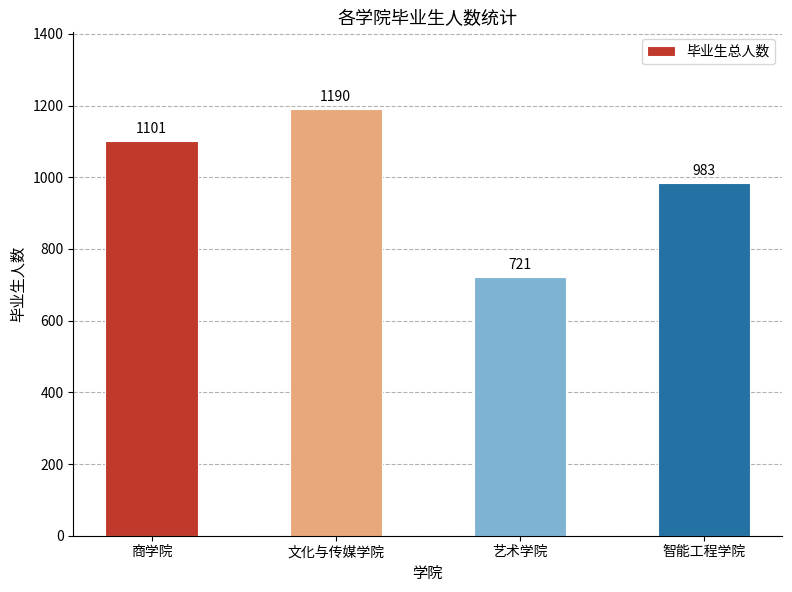

How many data points are less than 1101?

2